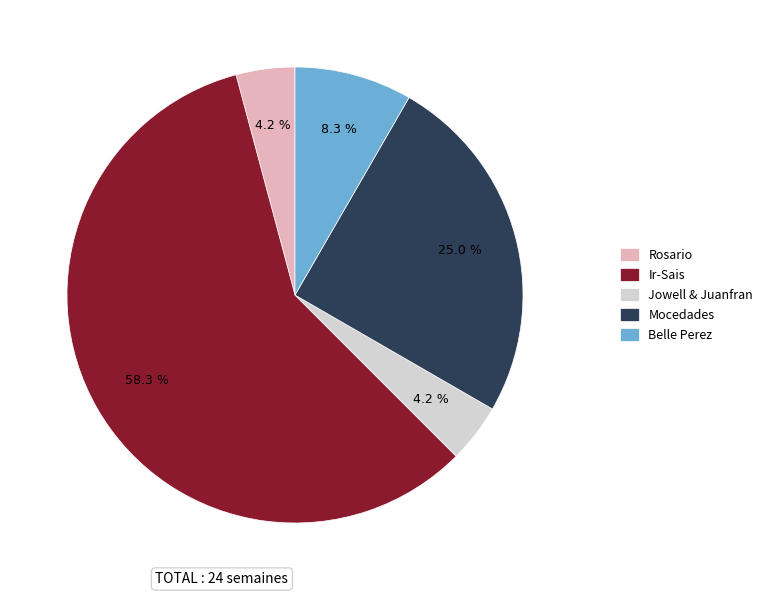

Between Belle Perez and Mocedades, which is larger?

Mocedades